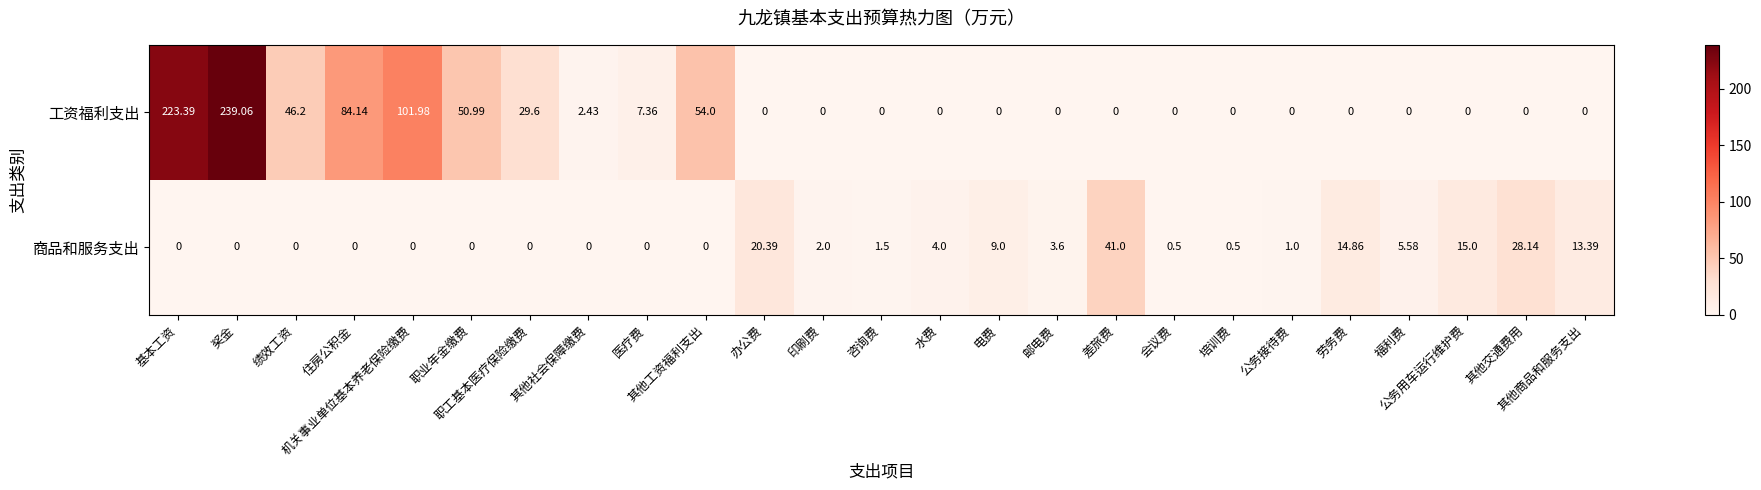

Which series has the largest range (max minus min)?

工资福利支出